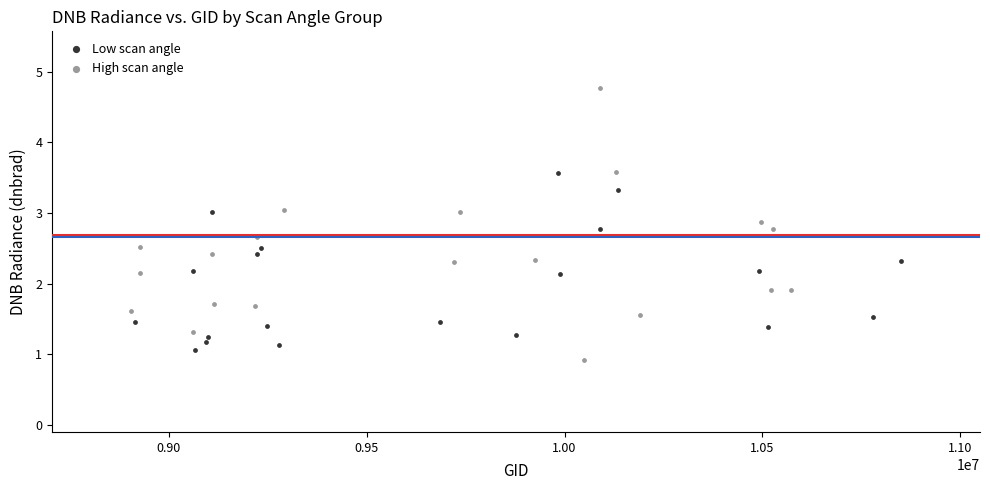

Which series reaches the maximum Y coordinate?

High scan angle